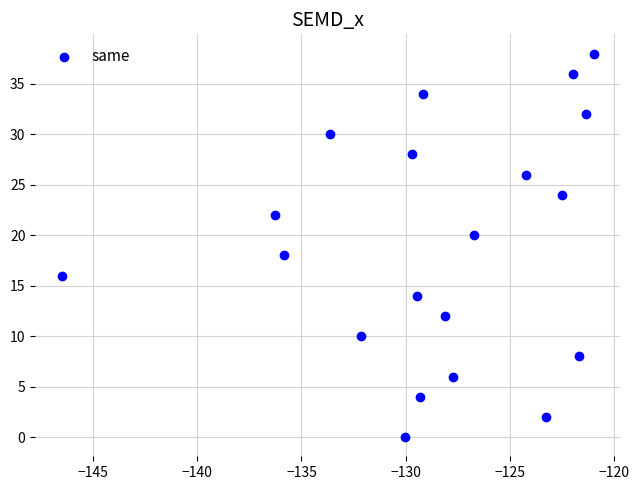

What is the range of Y values (max minus min)?

38